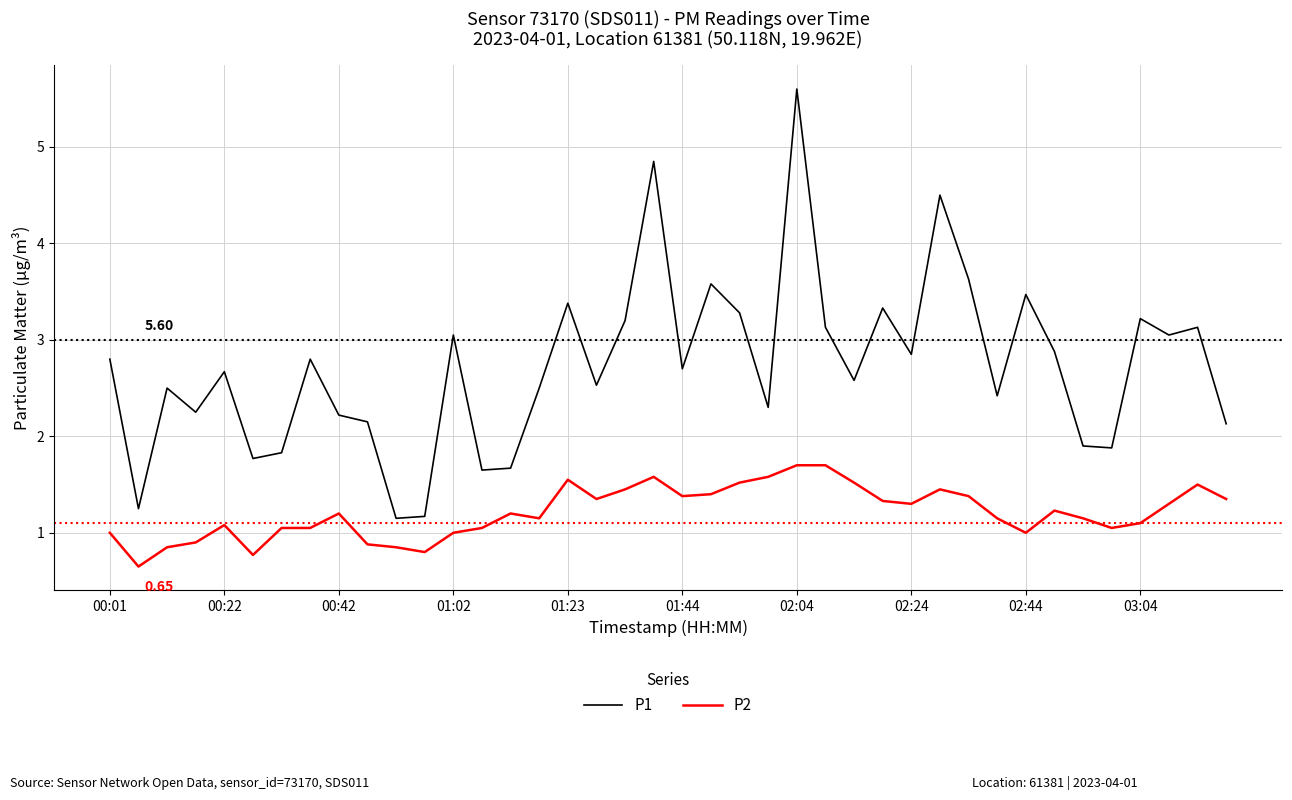

What is the minimum value for P2?

0.7